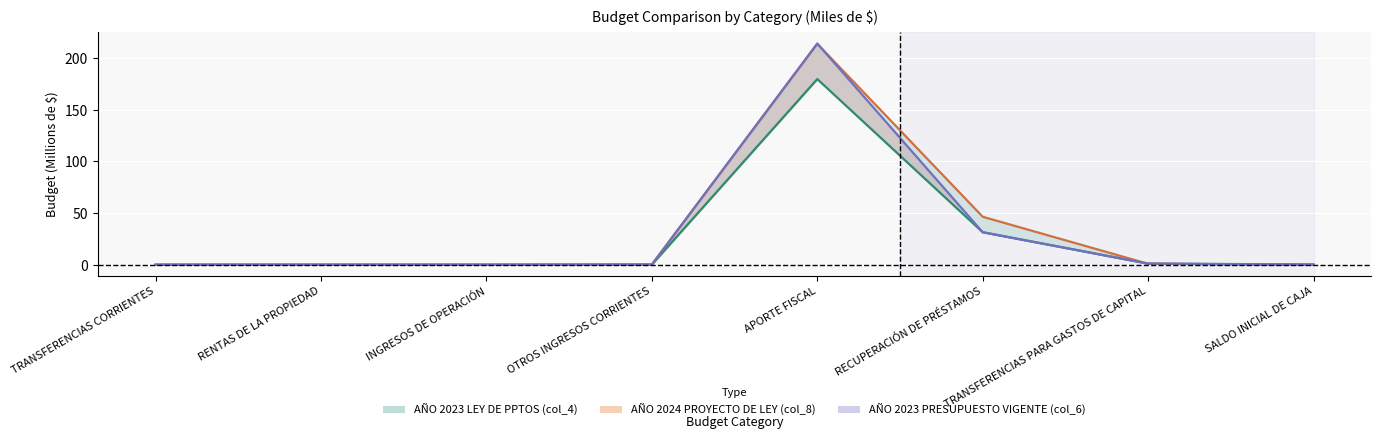

Rank the series by their maximum value, from lowest to highest.

AÑO 2023 LEY DE PPTOS (col_4), AÑO 2024 PROYECTO DE LEY (col_8), AÑO 2023 PRESUPUESTO VIGENTE (col_6)